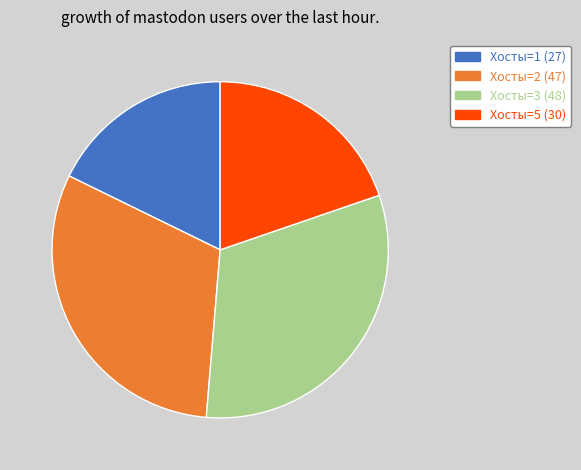

Does any single category account for the majority?

No